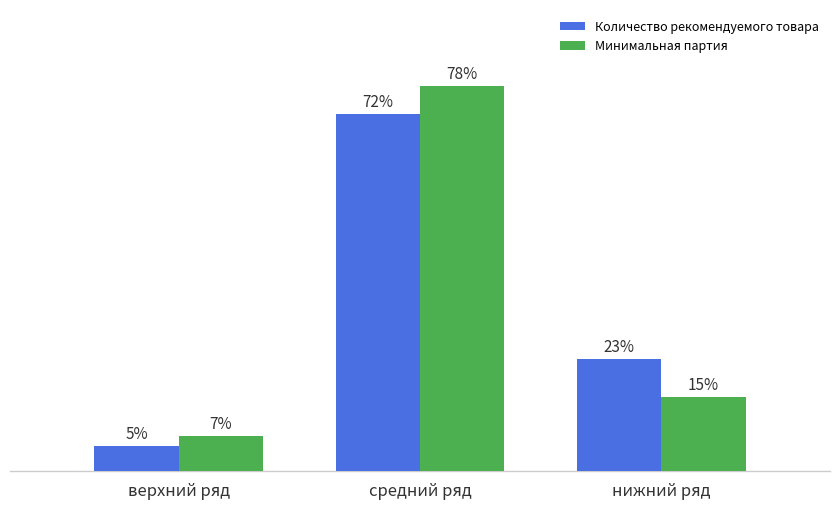

At which label is Количество рекомендуемого товара closest to 38?

нижний ряд